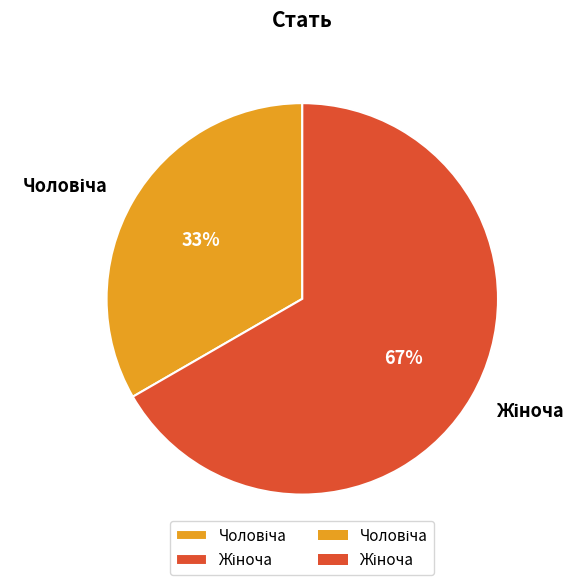

Is there any slice that represents more than half of the pie?

Yes